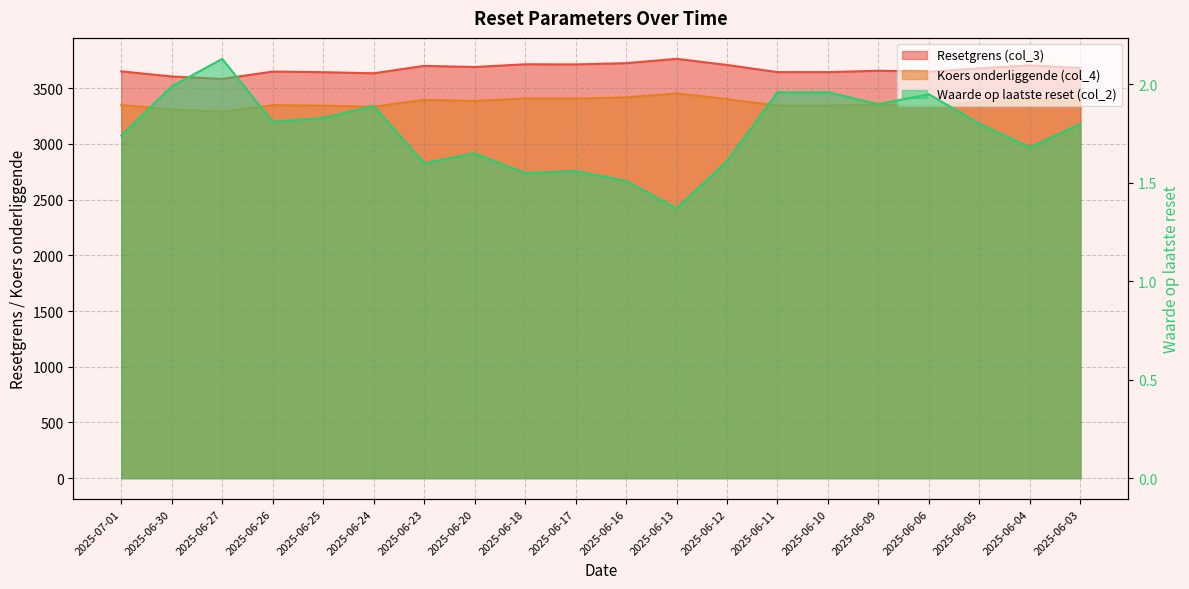

At which category does Koers onderliggende (col_4) reach its first local peak?

2025-06-26